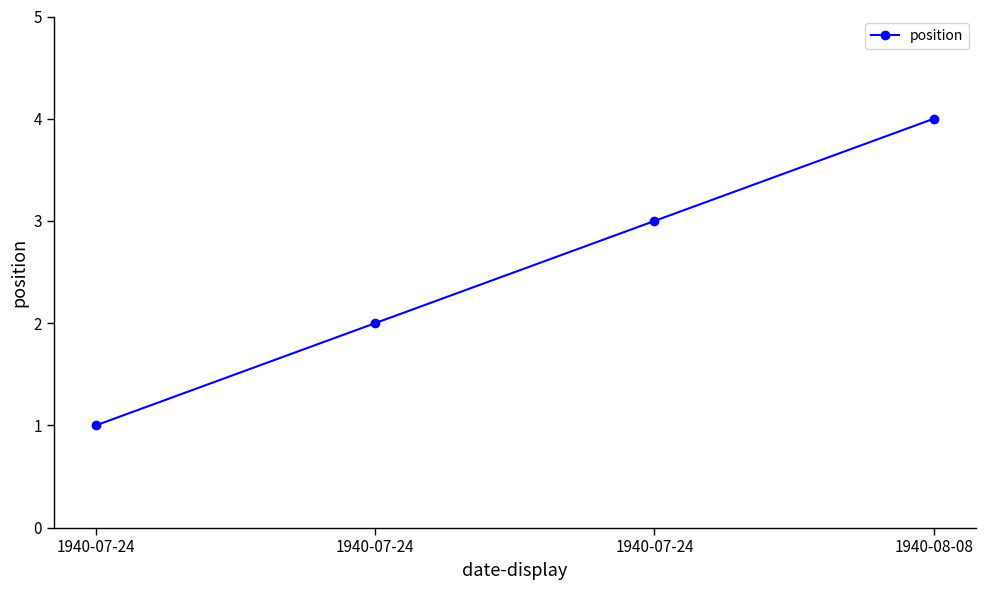

What is the approximate value at 1940-08-08?

4